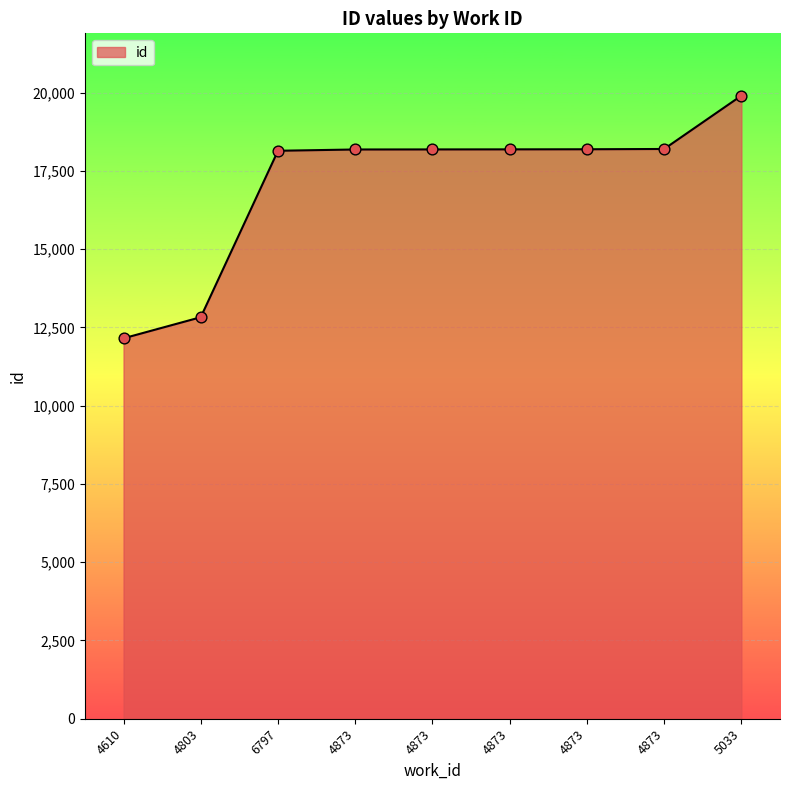

Between 4873 and 5033, which is larger?

5033